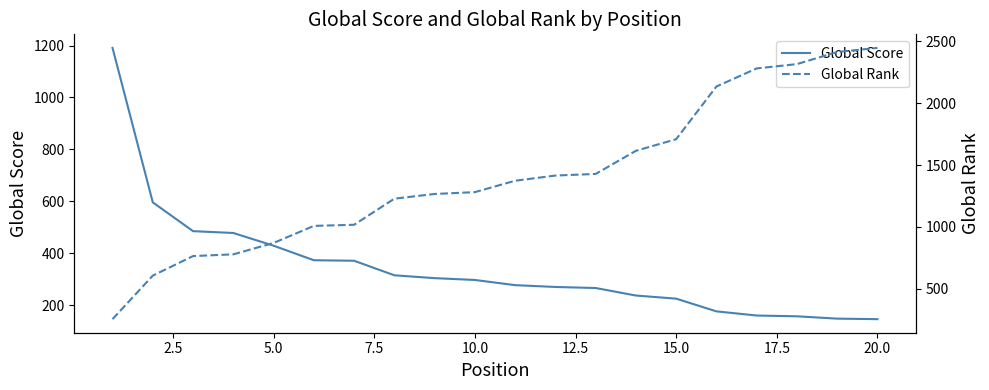

Which series ends up on top after the final intersection of Global Score and Global Rank?

Global Rank